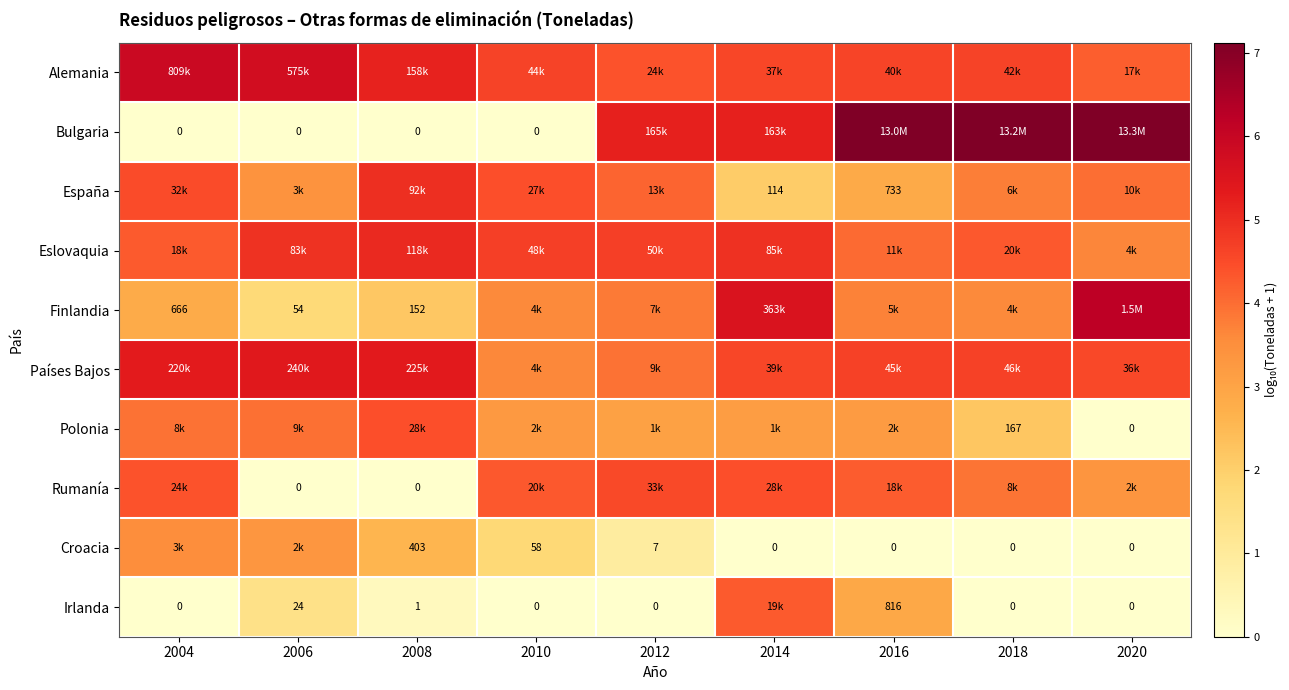

Is the value of Bulgaria at 2006 greater than the value of Croacia at 2010?

No